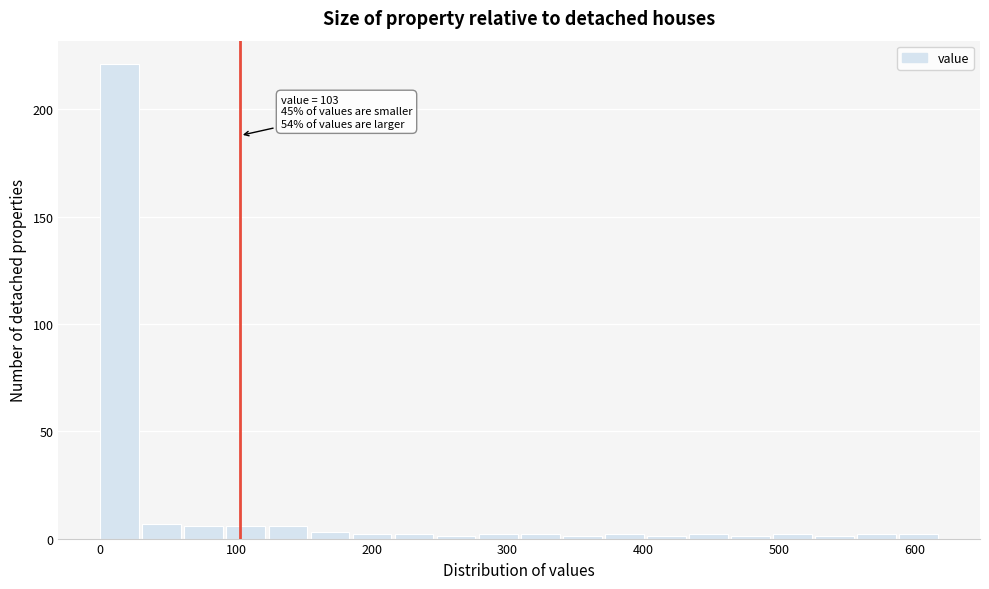

Around what value on the x-axis is the tallest bar? Give the approximate position of its centre, as read against the axis.

10